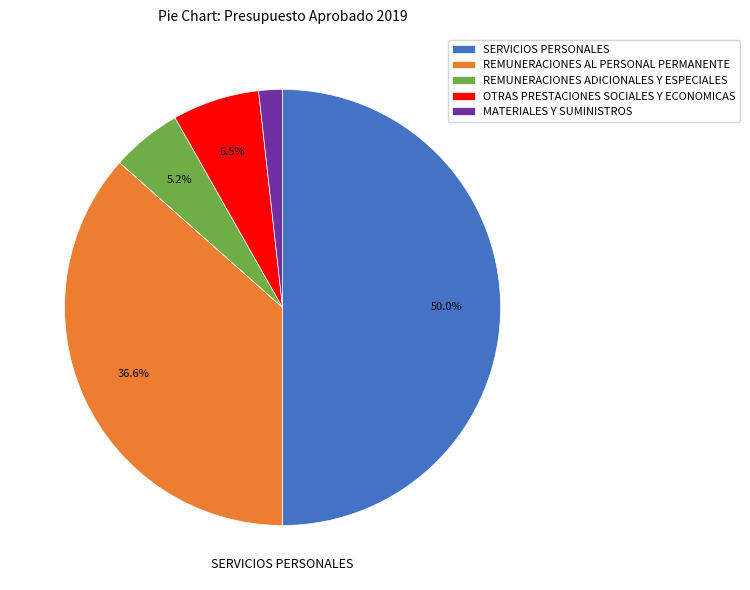

Does REMUNERACIONES AL PERSONAL PERMANENTE account for over 50% of the chart?

No